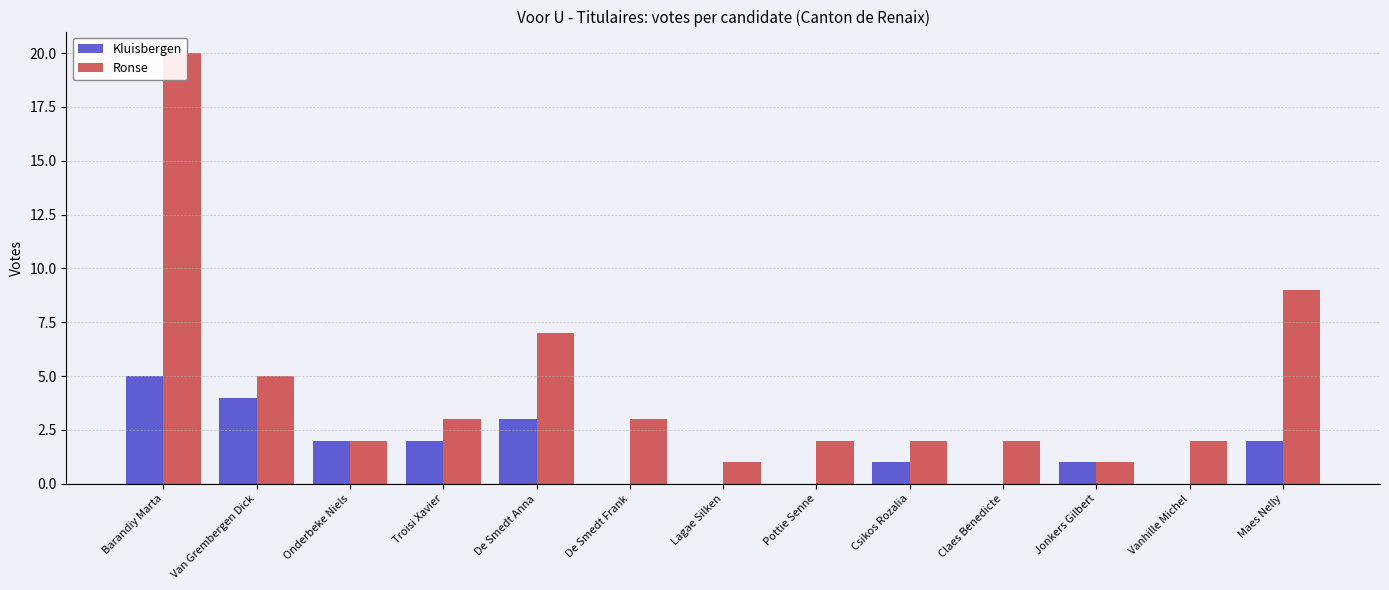

What is the value of the Ronse bar at the 8th from the left?

2